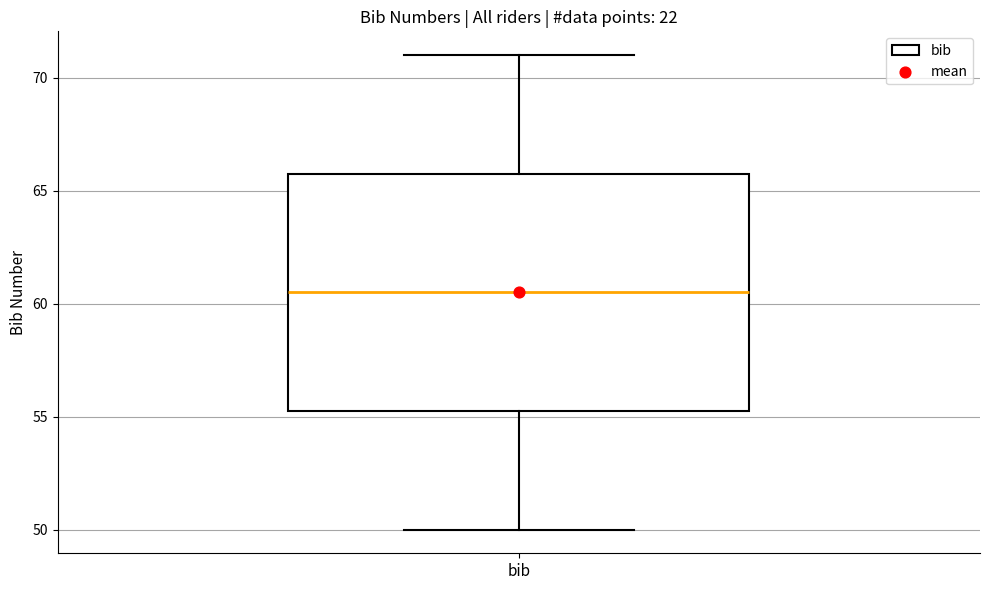

Transcribe this box plot: give where the median line is, the range the box spans, and where the two whiskers end, as read against the y-axis. The values are not printed on the chart, so give them approximately, as read against the axis.

median 60.5, box 55.5 to 66.0, whiskers 50.0 to 71.0